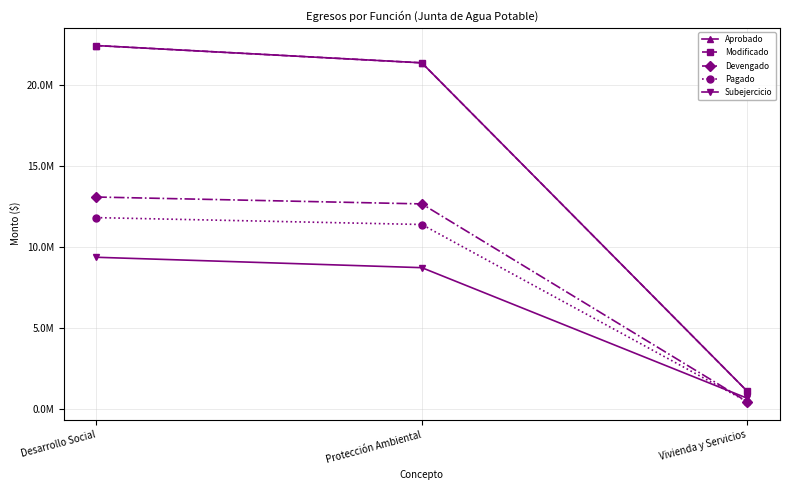

Is this an area chart (filled region under the line)?

No